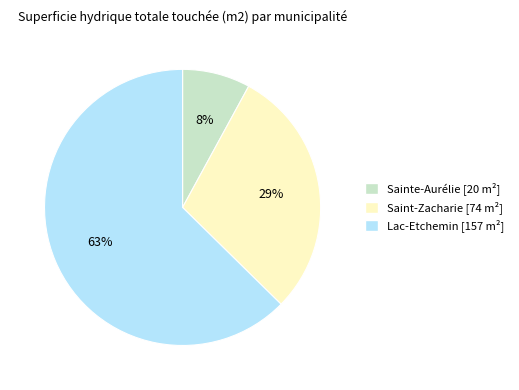

Do Saint-Zacharie and Lac-Etchemin together represent more than half of the pie?

Yes